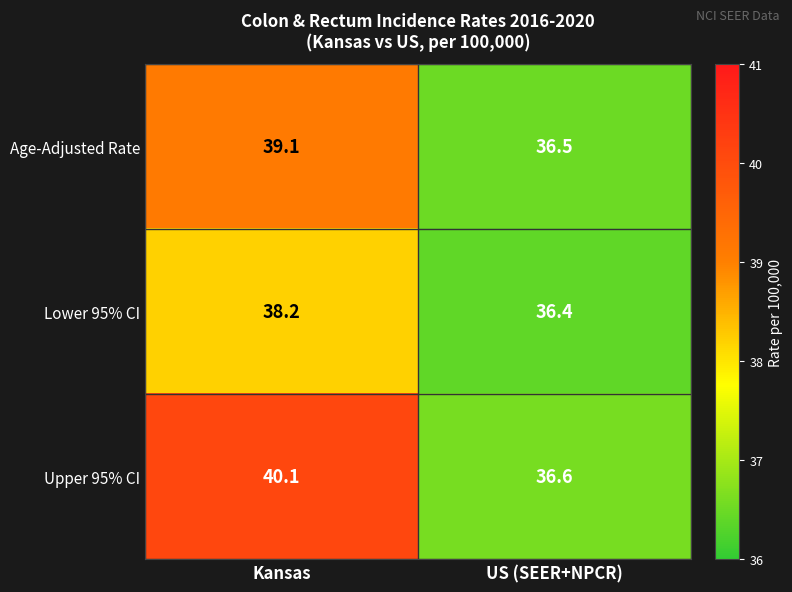

Reading right to left, what are all the values shown in this chart?

Age-Adjusted Rate: 36.5	39.1
Lower 95% CI: 36.4	38.2
Upper 95% CI: 36.6	40.1